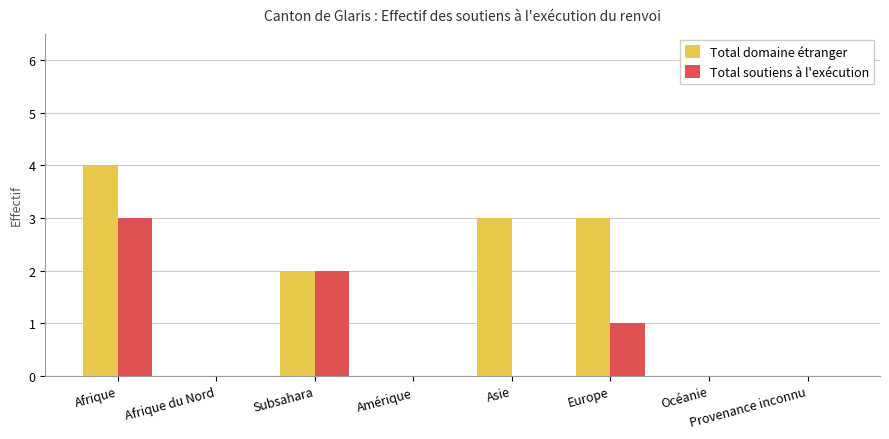

What is the total value across all series at Afrique?

7